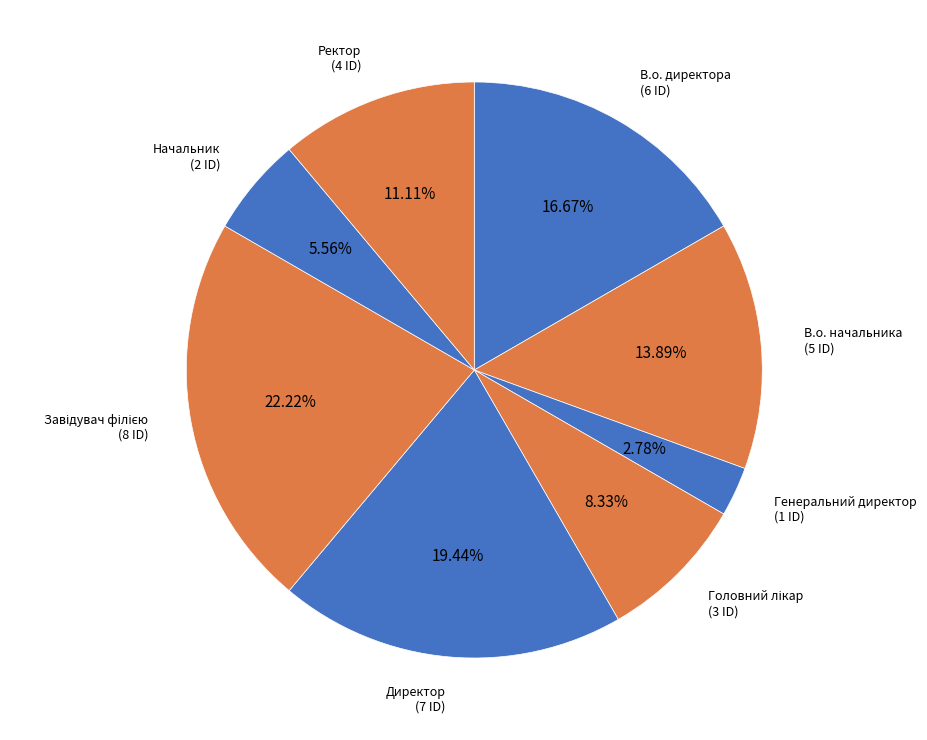

Count the number of slices in the pie.

8